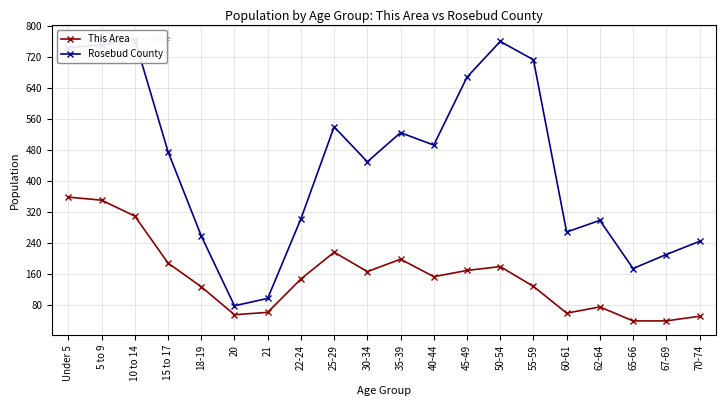

What position from the right is 22-24?

13